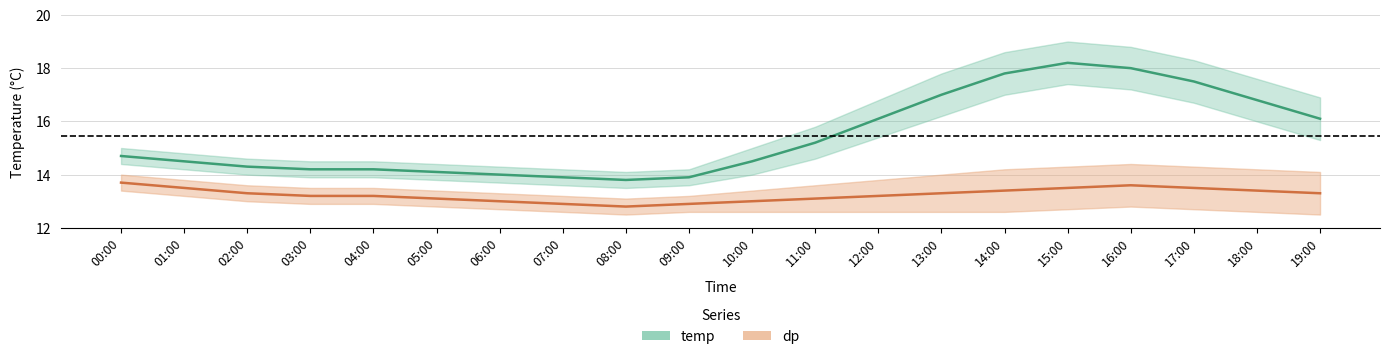

Reading left to right, transcribe all the data shown in this chart.

temp: 00:00=14.7	01:00=14.5	02:00=14.3	03:00=14.2	04:00=14.2	05:00=14.1	06:00=14.0	07:00=13.9	08:00=13.8	09:00=13.9	10:00=14.5	11:00=15.2	12:00=16.1	13:00=17.0	14:00=17.8	15:00=18.2	16:00=18.0	17:00=17.5	18:00=16.8	19:00=16.1
dp: 00:00=13.7	01:00=13.5	02:00=13.3	03:00=13.2	04:00=13.2	05:00=13.1	06:00=13.0	07:00=12.9	08:00=12.8	09:00=12.9	10:00=13.0	11:00=13.1	12:00=13.2	13:00=13.3	14:00=13.4	15:00=13.5	16:00=13.6	17:00=13.5	18:00=13.4	19:00=13.3
temp_upper: 00:00=15.0	01:00=14.8	02:00=14.6	03:00=14.5	04:00=14.5	05:00=14.4	06:00=14.3	07:00=14.2	08:00=14.1	09:00=14.2	10:00=15.0	11:00=15.8	12:00=16.8	13:00=17.8	14:00=18.6	15:00=19.0	16:00=18.8	17:00=18.3	18:00=17.6	19:00=16.9
temp_lower: 00:00=14.4	01:00=14.2	02:00=14.0	03:00=13.9	04:00=13.9	05:00=13.8	06:00=13.7	07:00=13.6	08:00=13.5	09:00=13.6	10:00=14.0	11:00=14.6	12:00=15.4	13:00=16.2	14:00=17.0	15:00=17.4	16:00=17.2	17:00=16.7	18:00=16.0	19:00=15.3
dp_upper: 00:00=14.0	01:00=13.8	02:00=13.6	03:00=13.5	04:00=13.5	05:00=13.4	06:00=13.3	07:00=13.2	08:00=13.1	09:00=13.2	10:00=13.4	11:00=13.6	12:00=13.8	13:00=14.0	14:00=14.2	15:00=14.3	16:00=14.4	17:00=14.3	18:00=14.2	19:00=14.1
dp_lower: 00:00=13.4	01:00=13.2	02:00=13.0	03:00=12.9	04:00=12.9	05:00=12.8	06:00=12.7	07:00=12.6	08:00=12.5	09:00=12.6	10:00=12.6	11:00=12.6	12:00=12.6	13:00=12.6	14:00=12.6	15:00=12.7	16:00=12.8	17:00=12.7	18:00=12.6	19:00=12.5